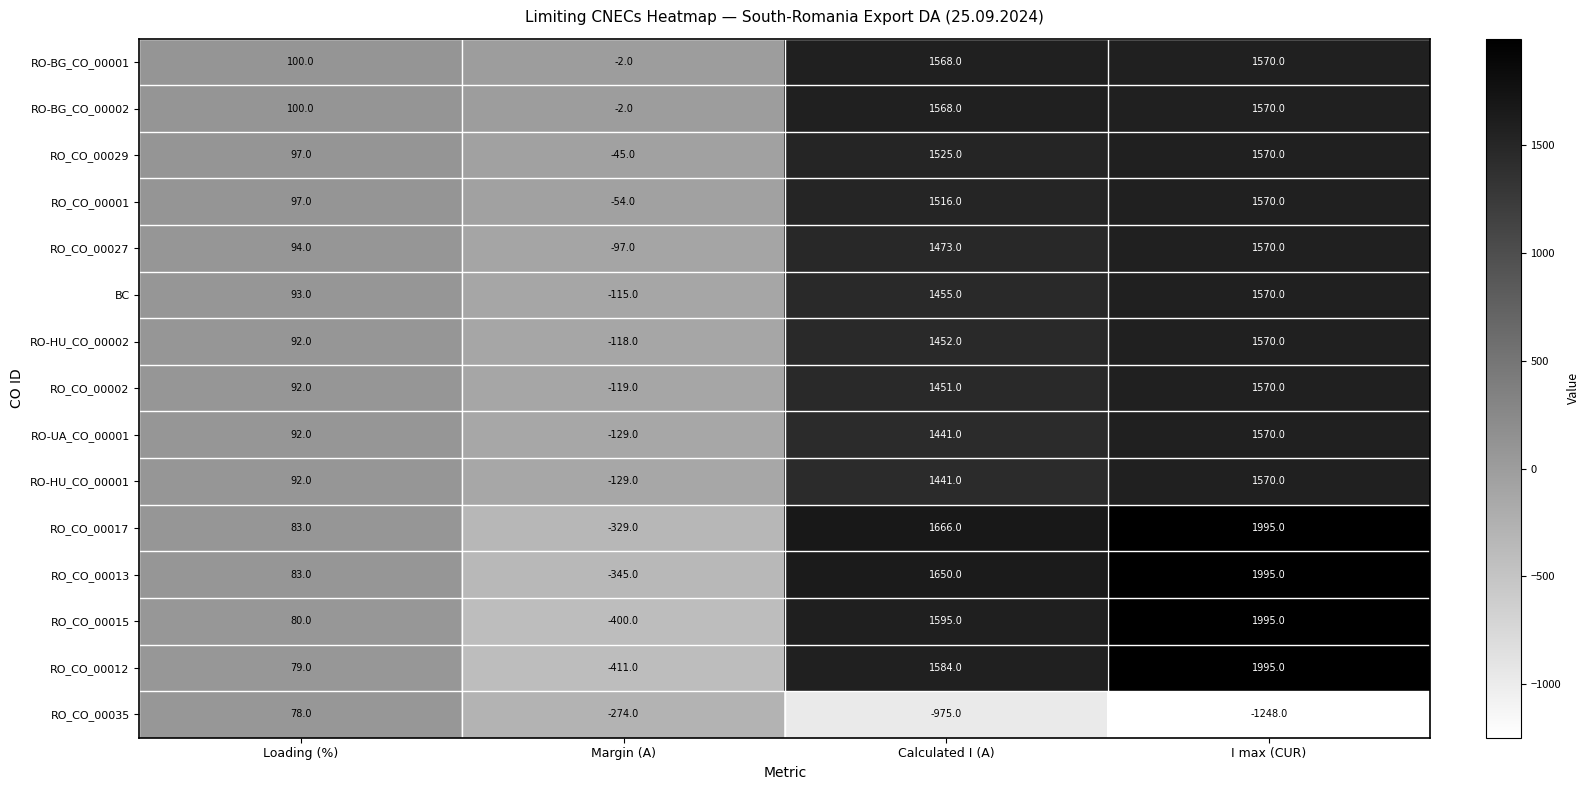

The value of BC at Loading (%) is 124. True or false?

False